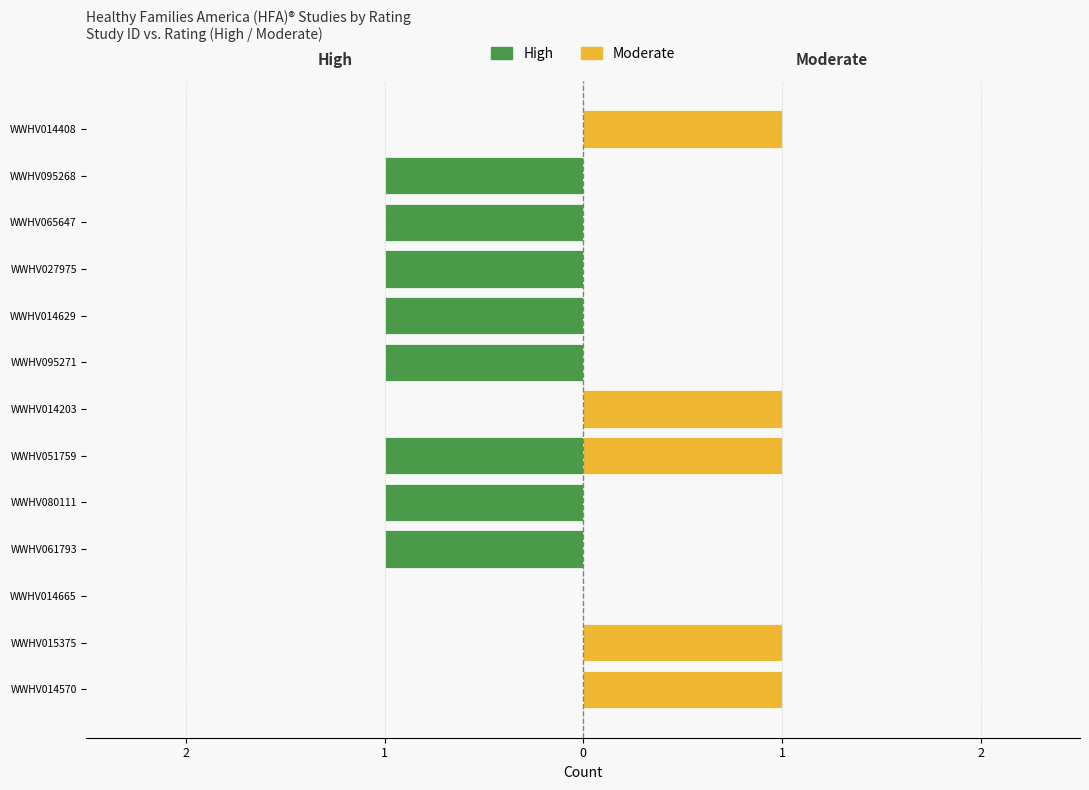

What is the value of the High bar at the 8th from the left?

-1